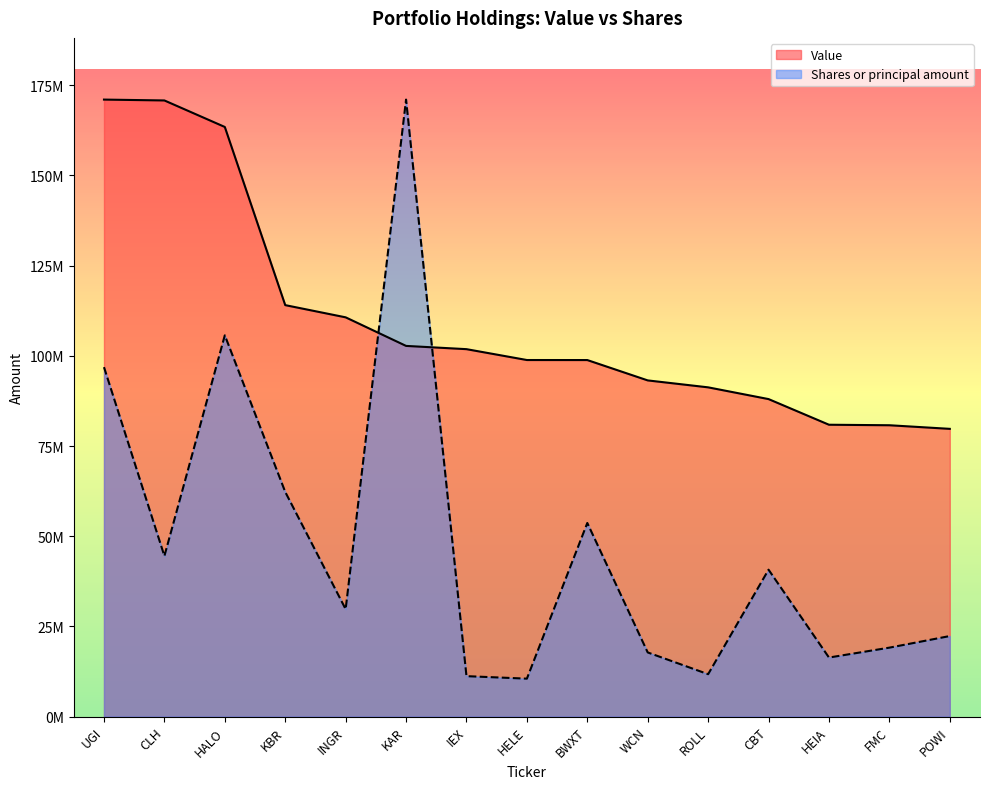

What is the value of the Value point at the 6th from the left?

102753000.0